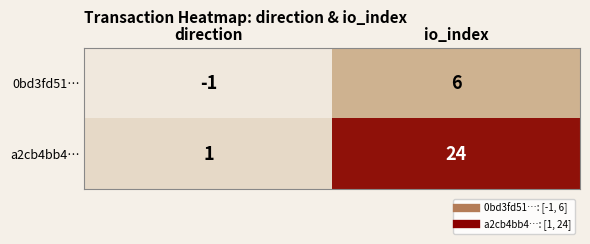

How many data points in 0bd3fd51… are less than 6?

1